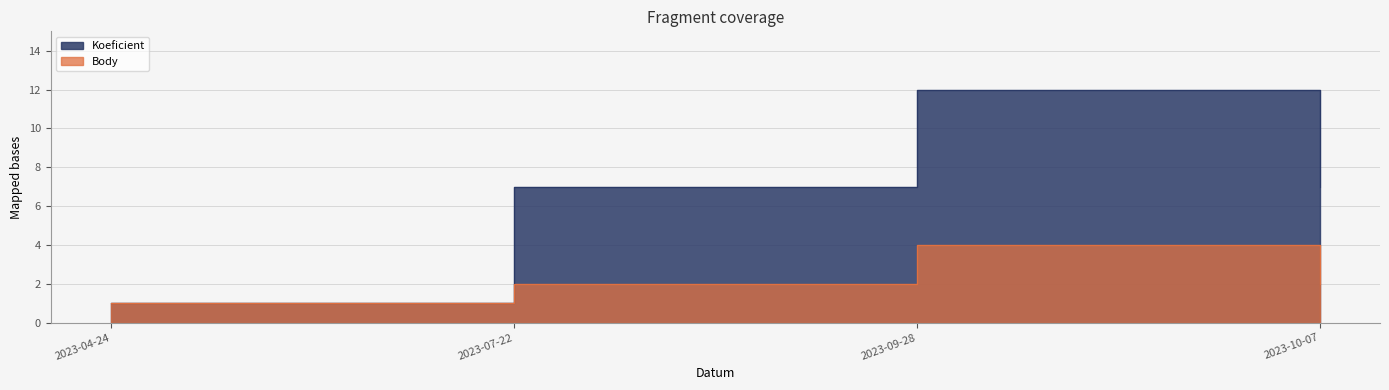

Count the Koeficient values in the range 7 to 12.

3